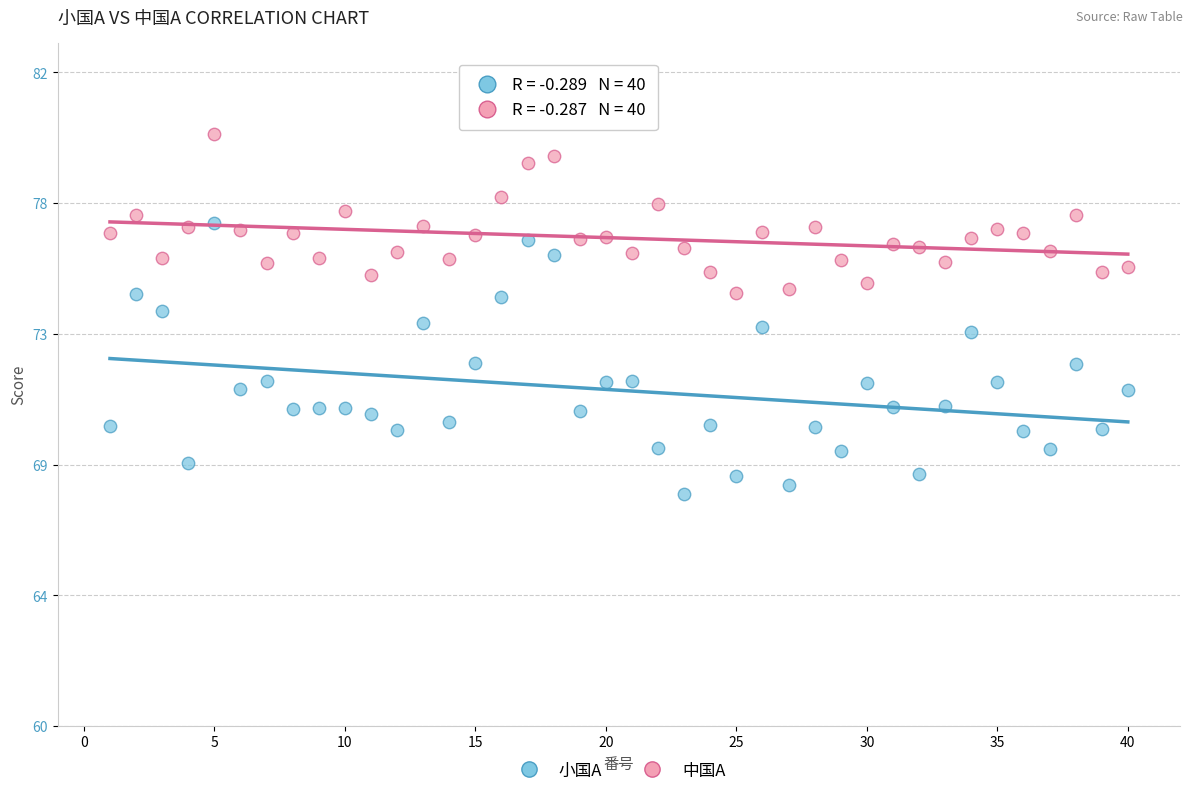

What are all the series names shown in the legend?

小国A, 中国A